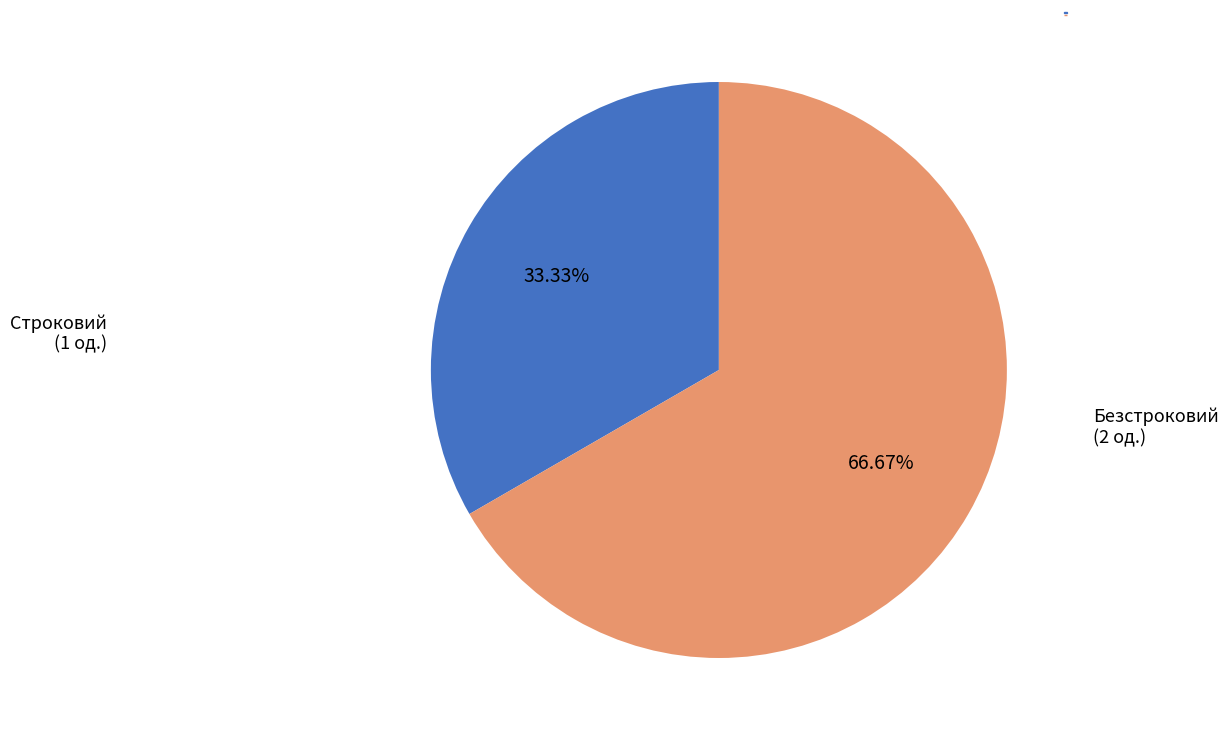

What percentage is NOT represented by Безстроковий?

33.3%